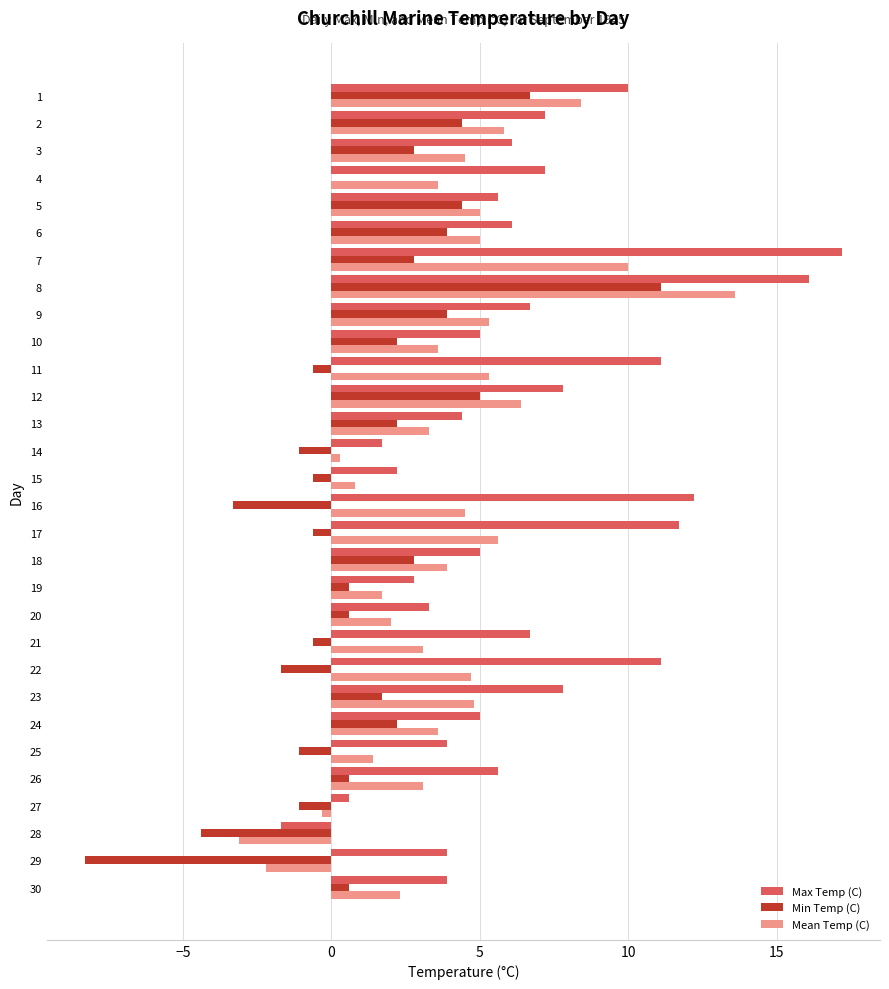

What is the average value of the Max Temp (C) series?

6.5